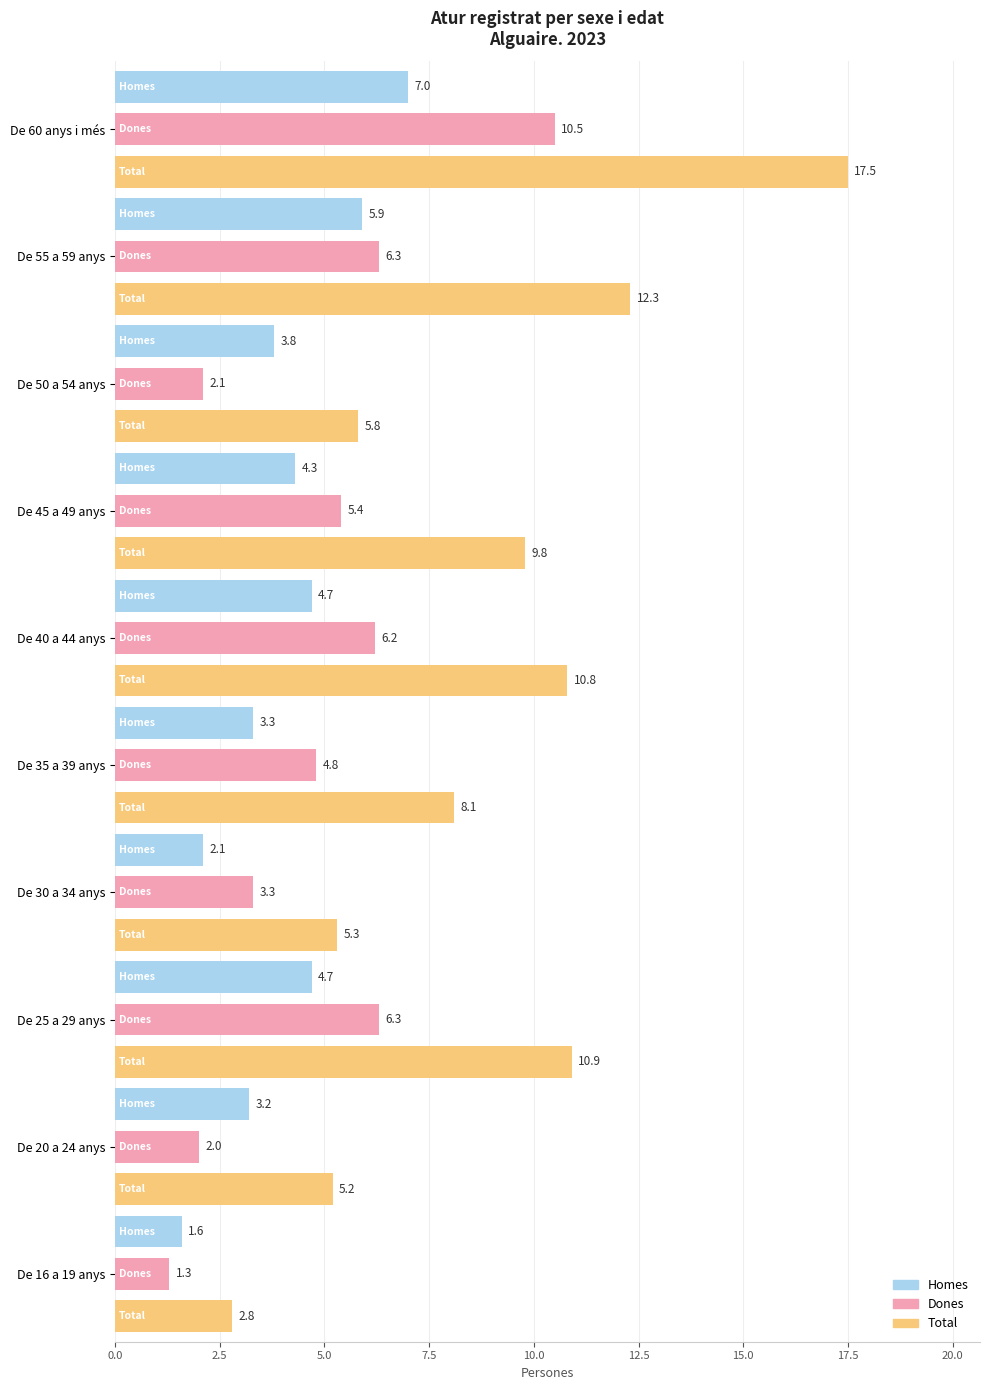

What is the difference between the highest and lowest values at De 45 a 49 anys?

5.5